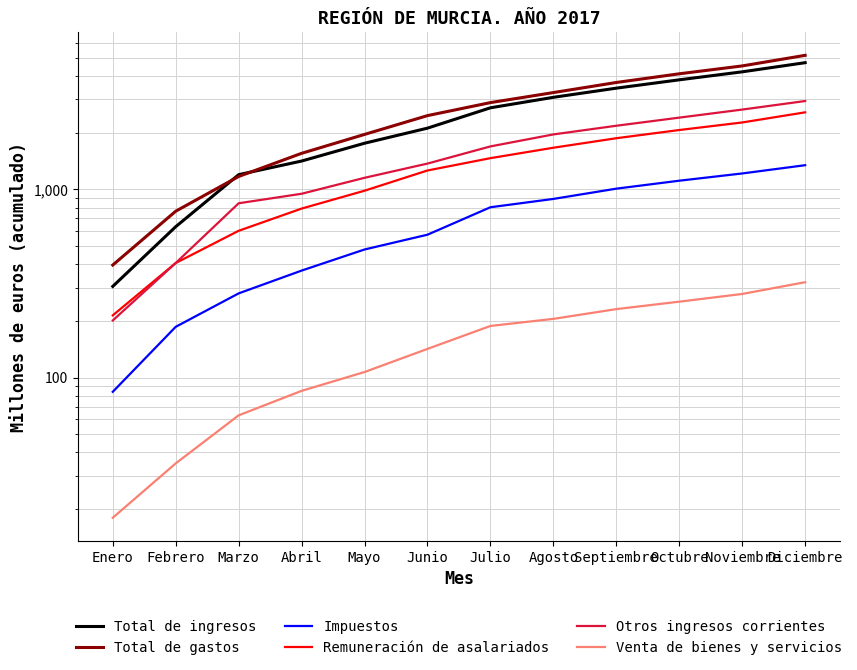

Which has a higher value, Marzo or Agosto?

Agosto